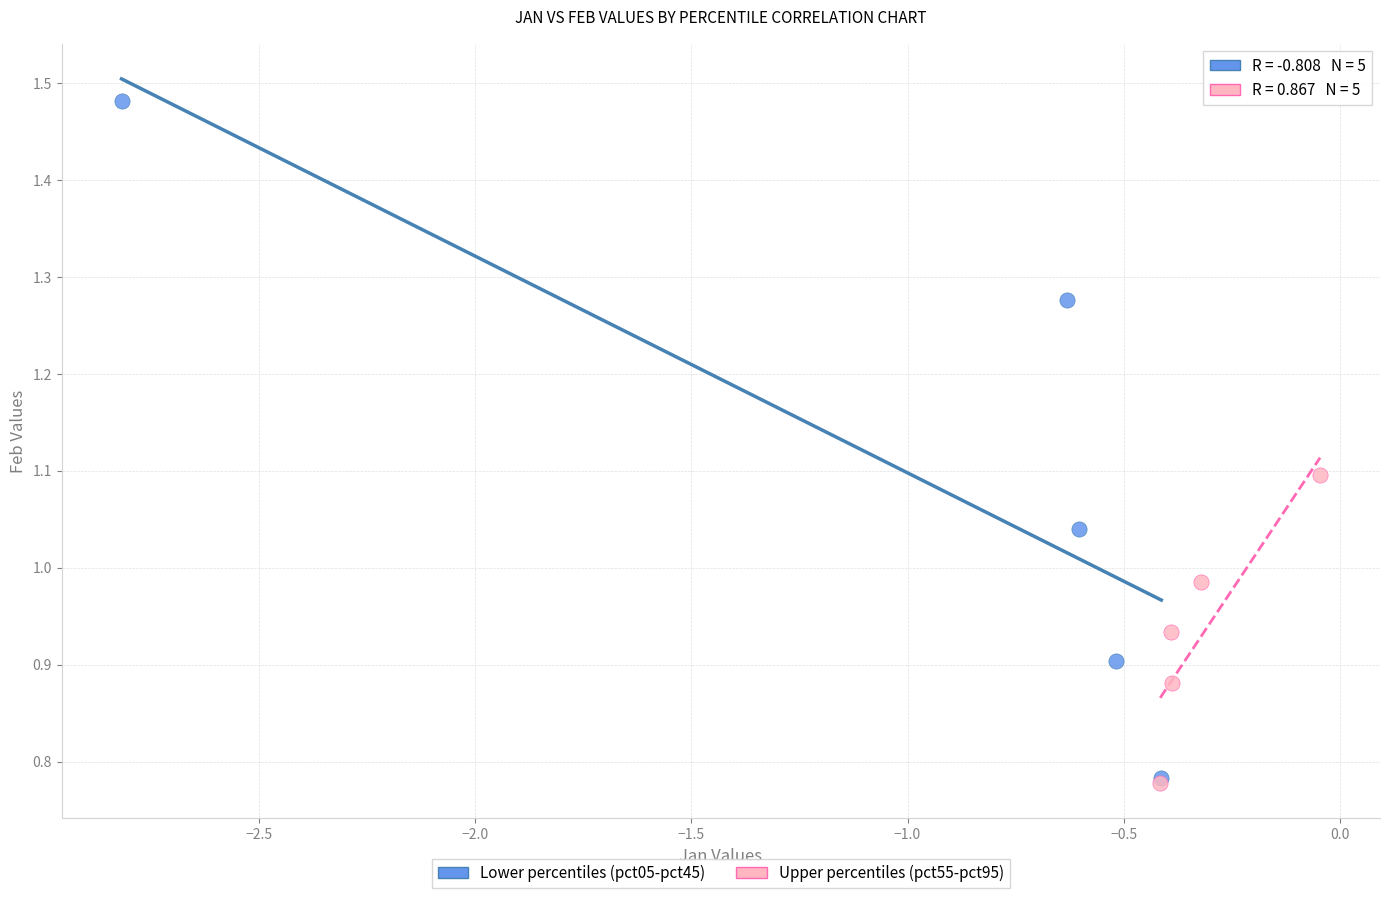

Which series has the widest spread of Y values?

Lower percentiles (pct05-pct45)